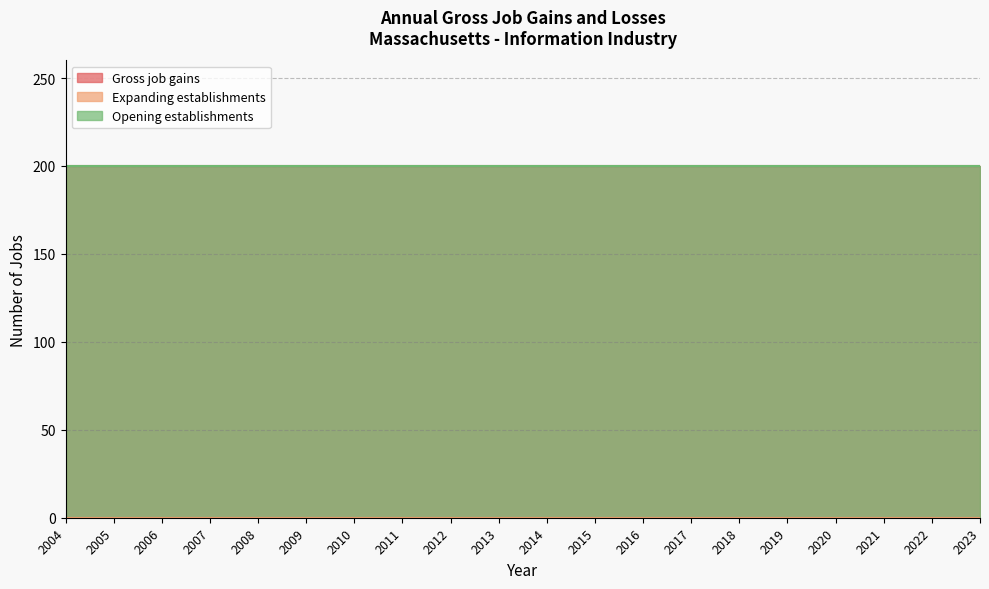

What is the total value across all series at 2023?

400